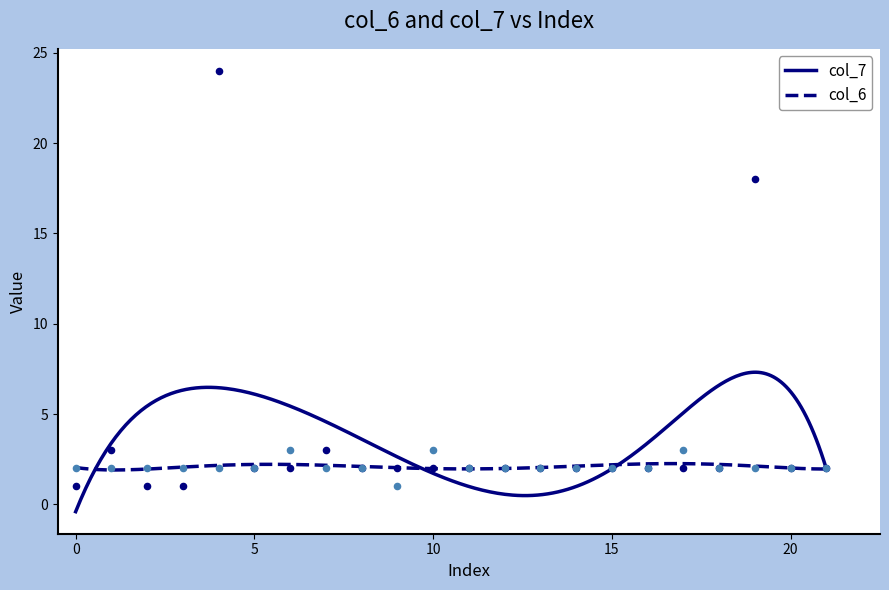

Is the value of col_7 at 6 greater than the value of col_6 at 7?

No